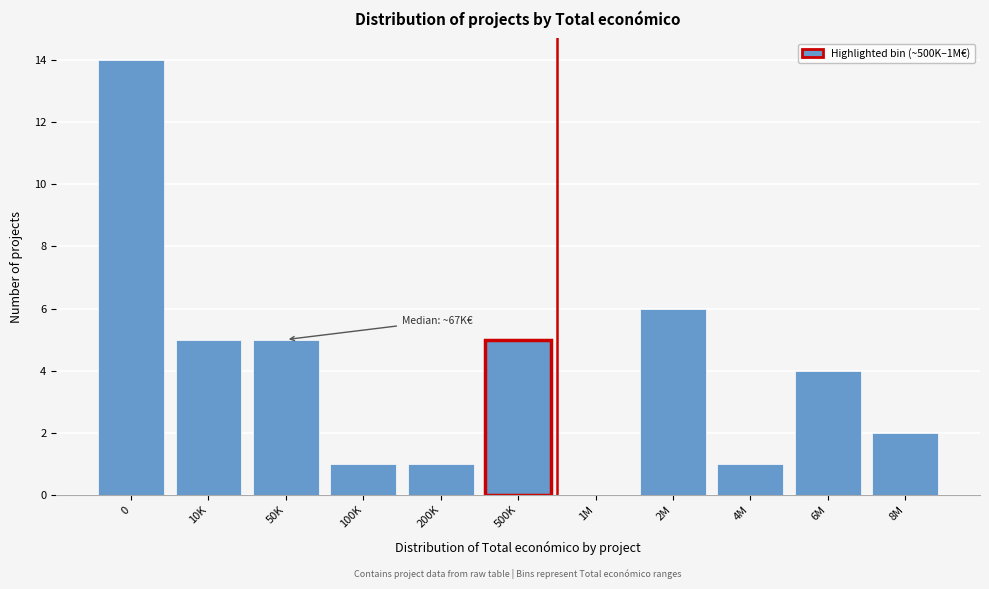

Reading right to left, list all the values displayed in this chart.

8M=2	6M=4	4M=1	2M=6	1M=0	500K=5	200K=1	100K=1	50K=5	10K=5	0=14